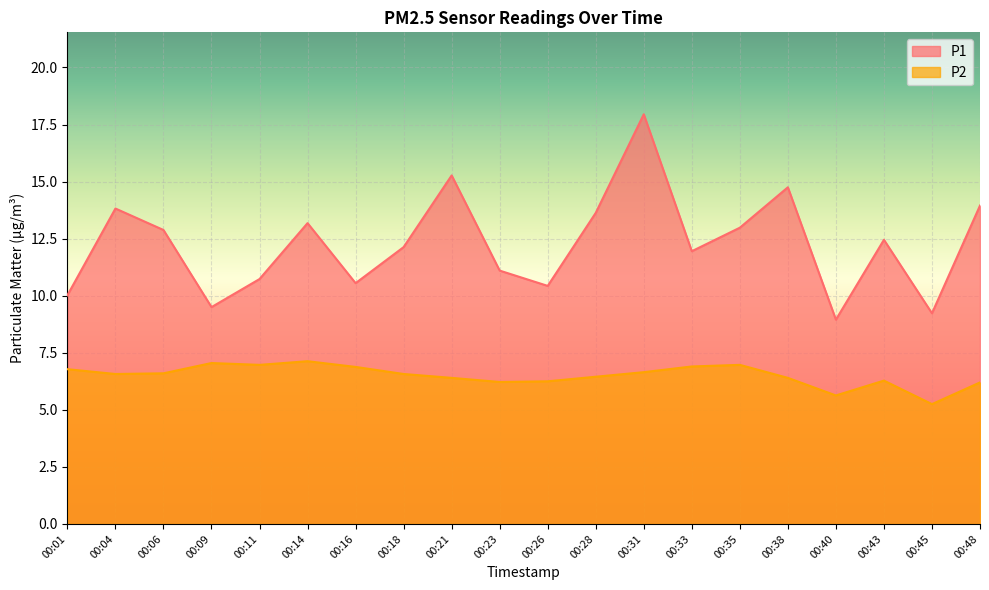

What is the total value across all series at 00:33?

18.9